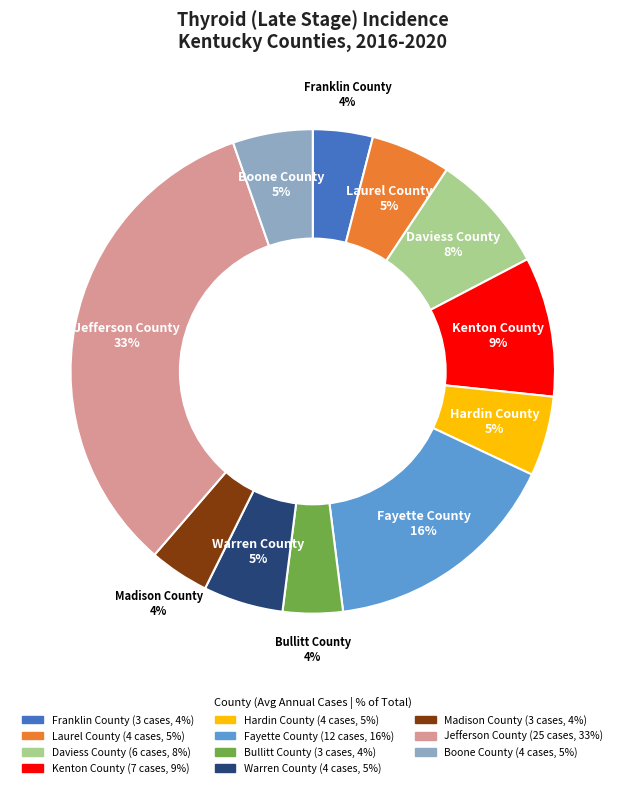

What is the largest slice in the pie chart?

Jefferson County